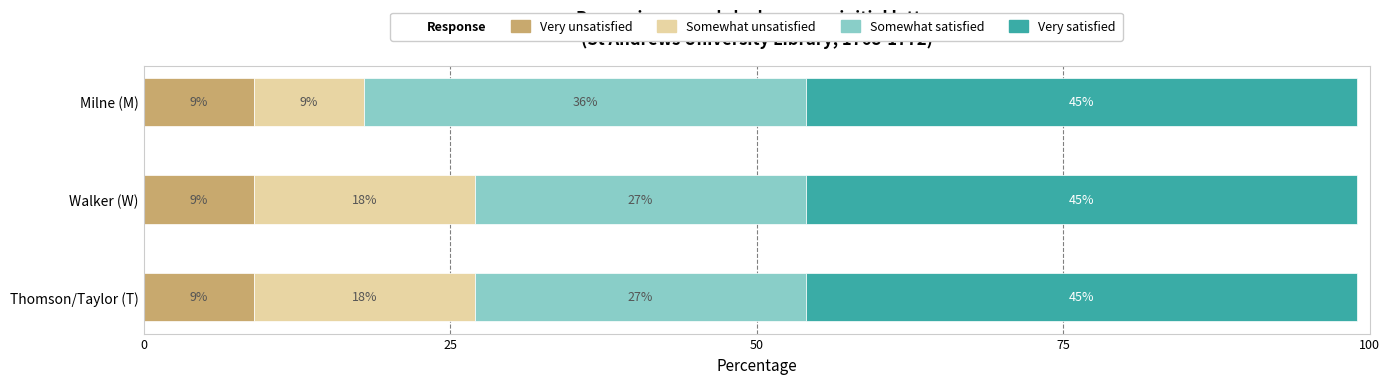

What is the lowest value of the Very unsatisfied series?

9